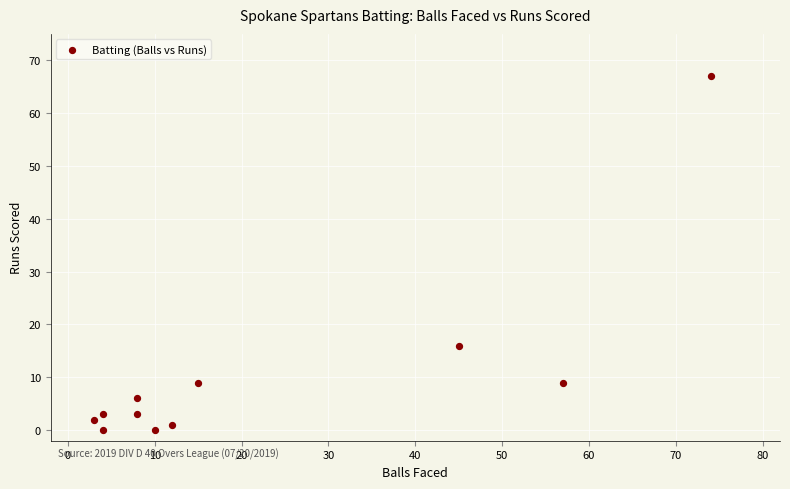

What Y value in the scatter plot is closest to 33?

16